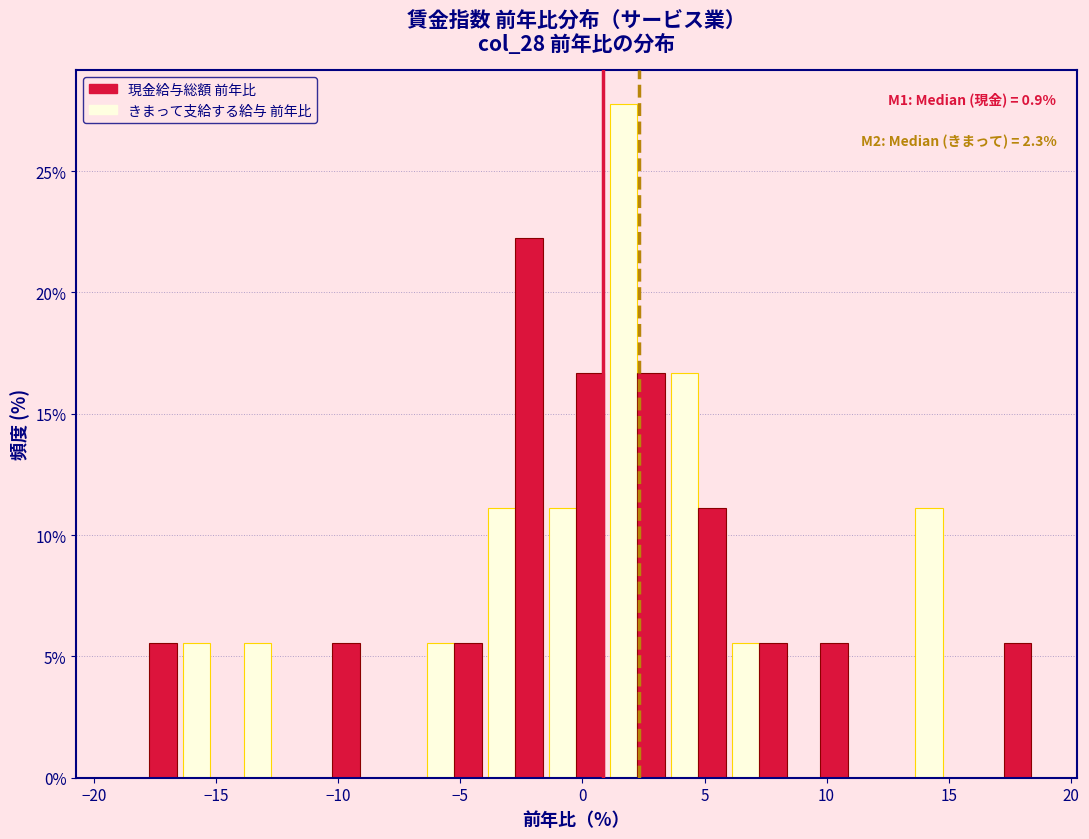

In the 現金給与総額 前年比 series, which range on the x-axis has the tallest bar?

-4.0 to -1.5